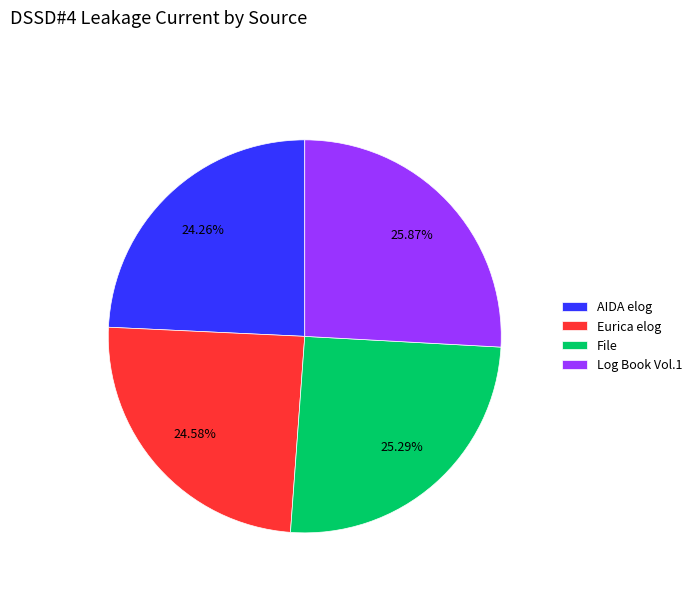

To the nearest percent, what is the difference between the File and AIDA elog slice percentages?

1%